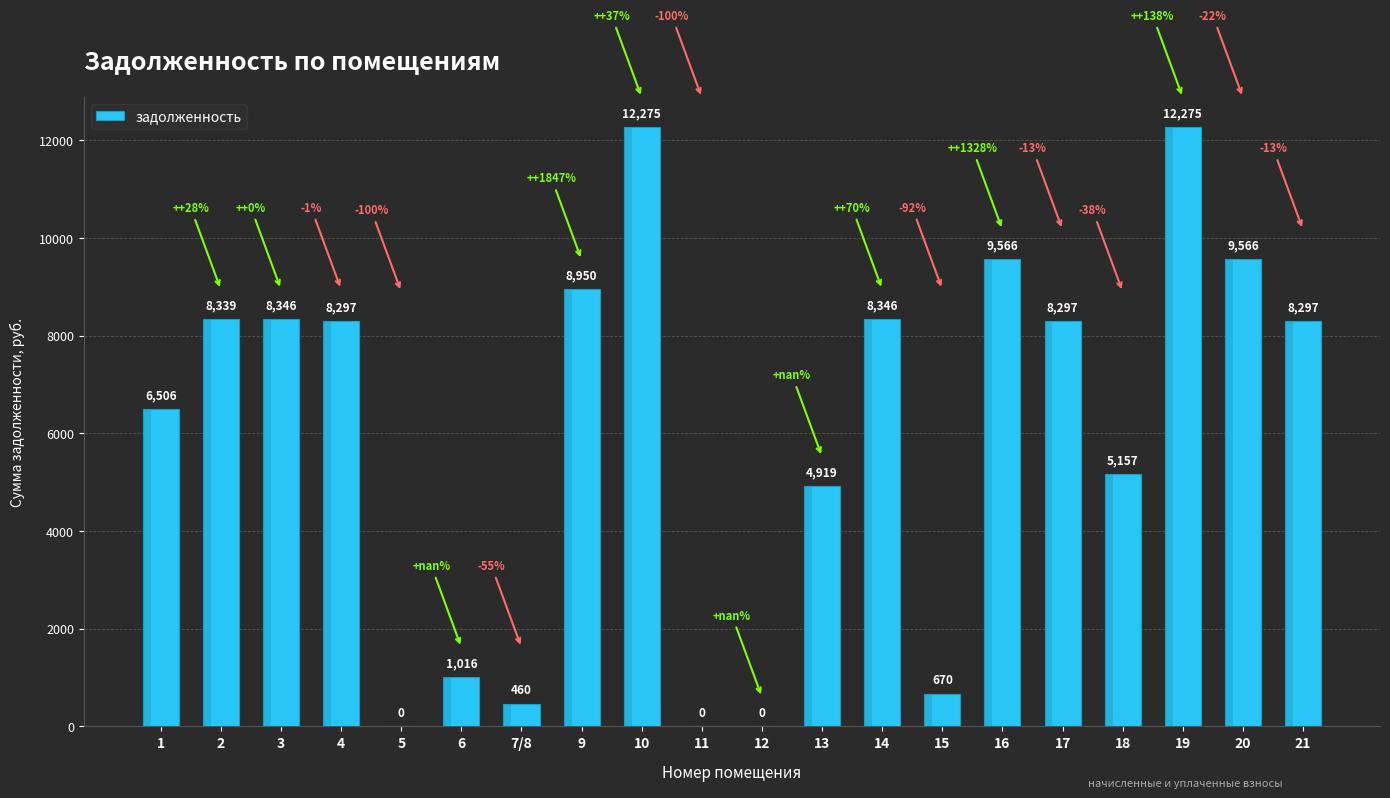

How many data points does each series have?

20